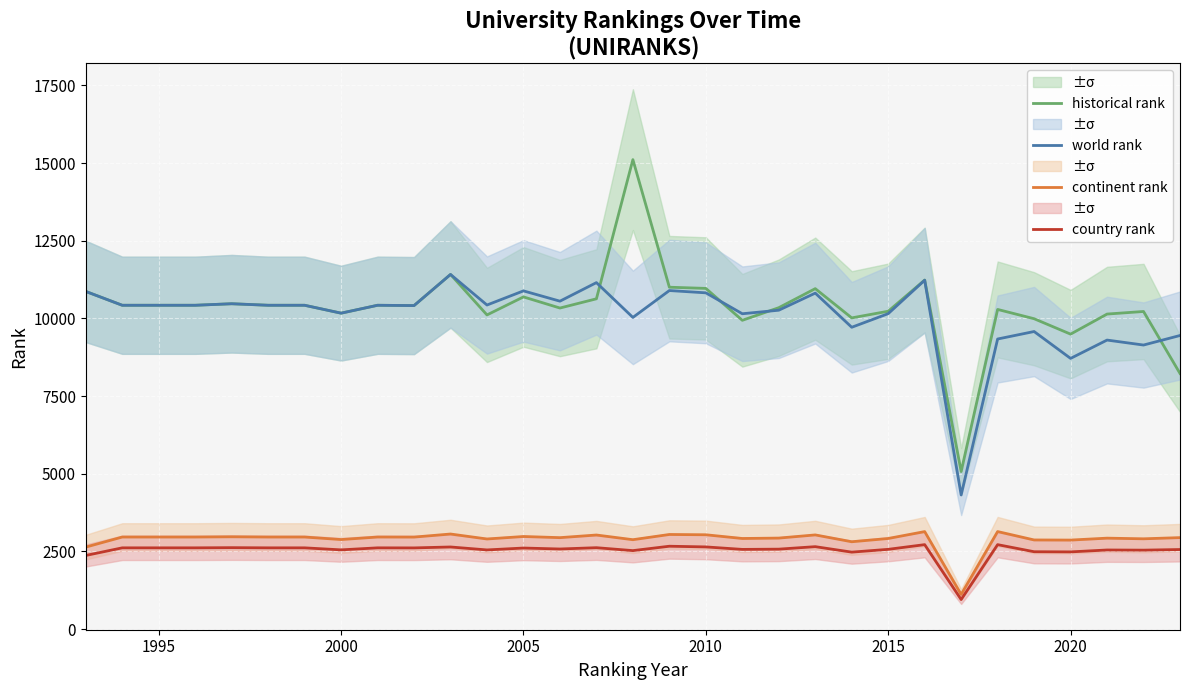

What is the value of the country rank point at the 8th from the left?

2550